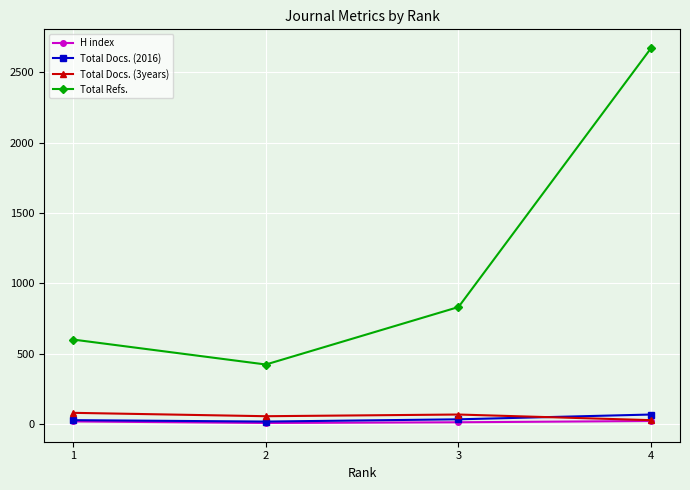

The value of Total Refs. at 1 is 873. True or false?

False